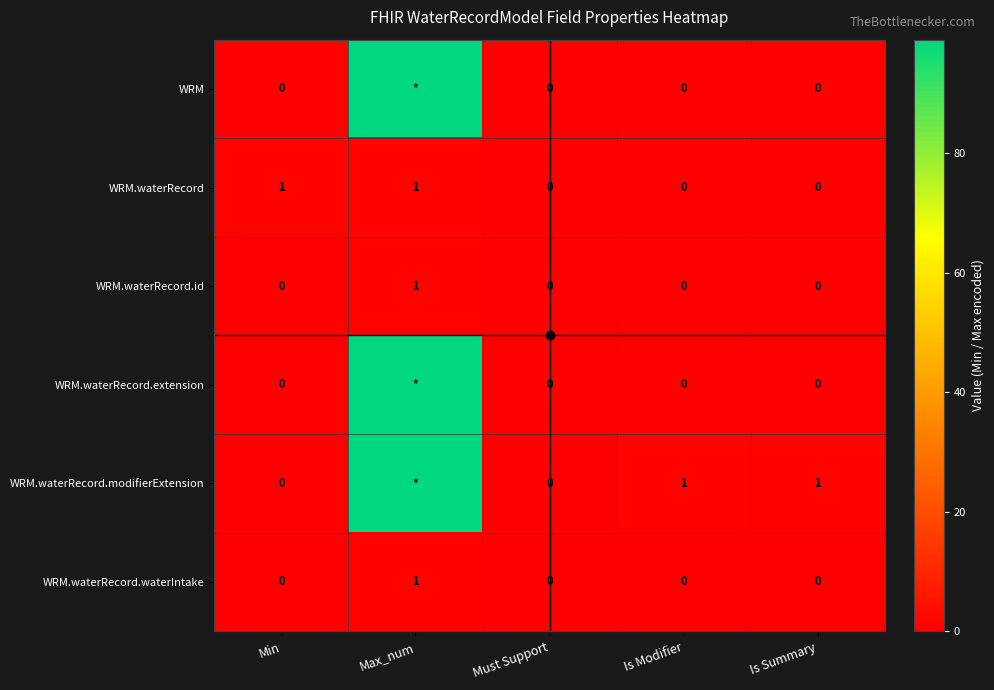

Which series changed the most between Min and Must Support?

WRM.waterRecord